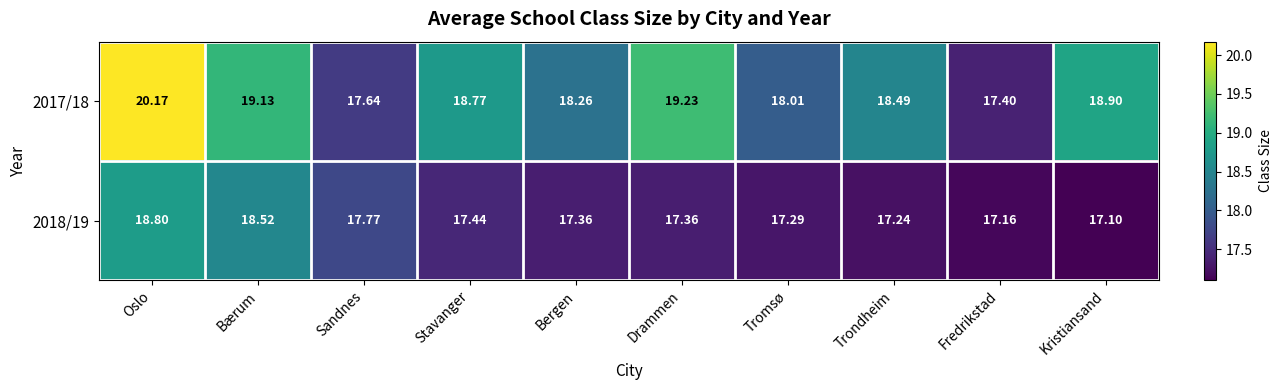

At which label is 2017/18 closest to 18?

Tromsø